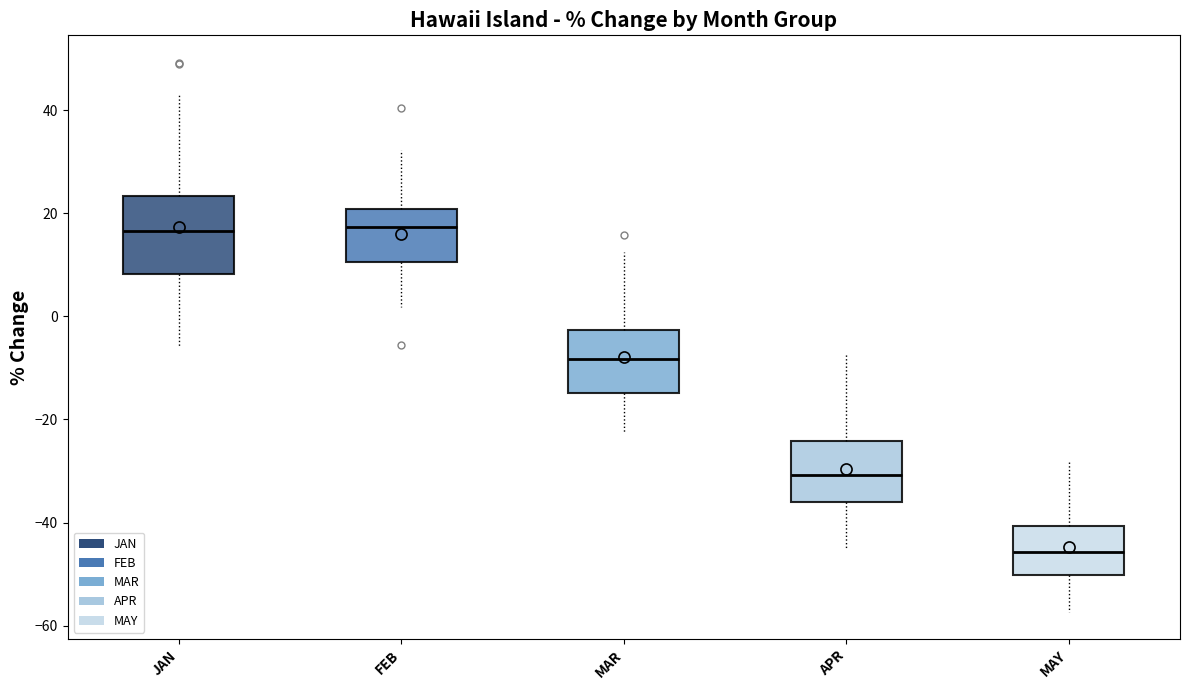

Reading left to right, read every box against the y-axis: the position of its median line, the range the box covers, and the ends of its whiskers. The values are not printed on the chart, so give them approximately, as read against the axis.

JAN: median 16, box 8 to 24, whiskers -6 to 44
FEB: median 18, box 10 to 20, whiskers 2 to 32
MAR: median -8, box -14 to -2, whiskers -22 to 12
APR: median -30, box -36 to -24, whiskers -46 to -8
MAY: median -46, box -50 to -40, whiskers -58 to -28